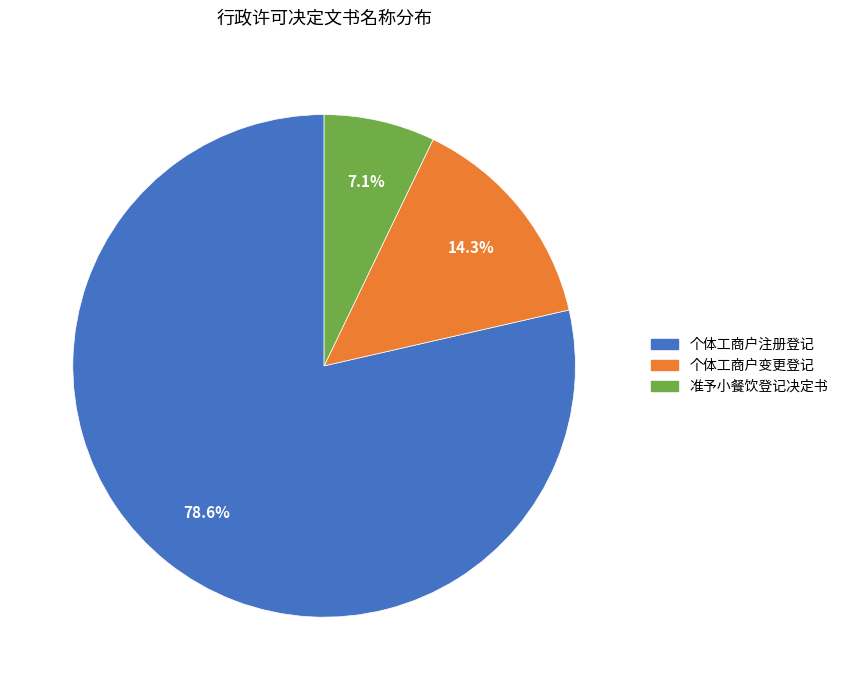

How many slices are in this pie chart?

3